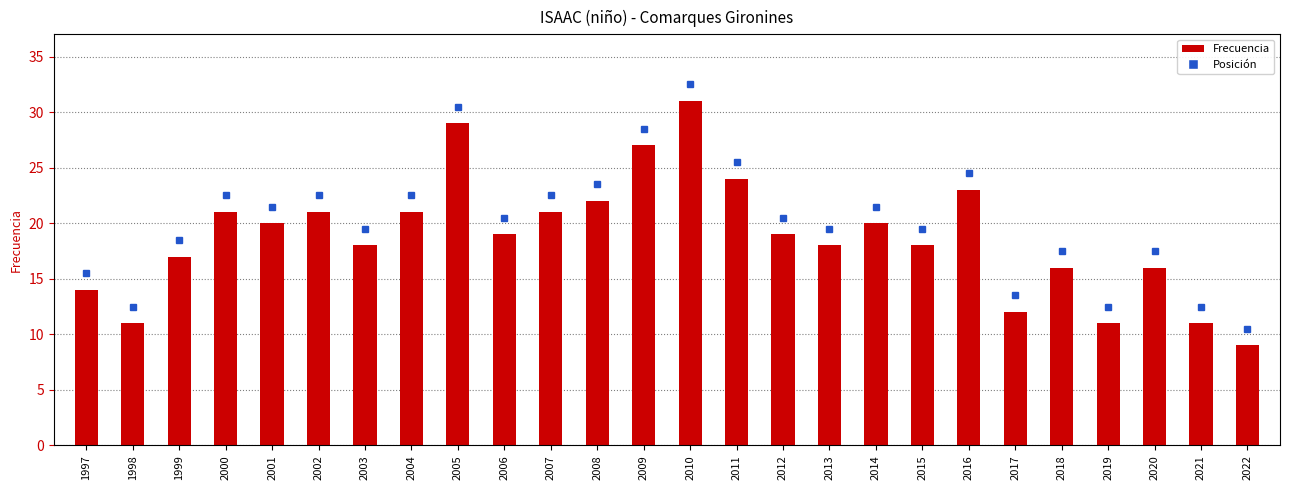

What is the maximum value shown in the chart?

31